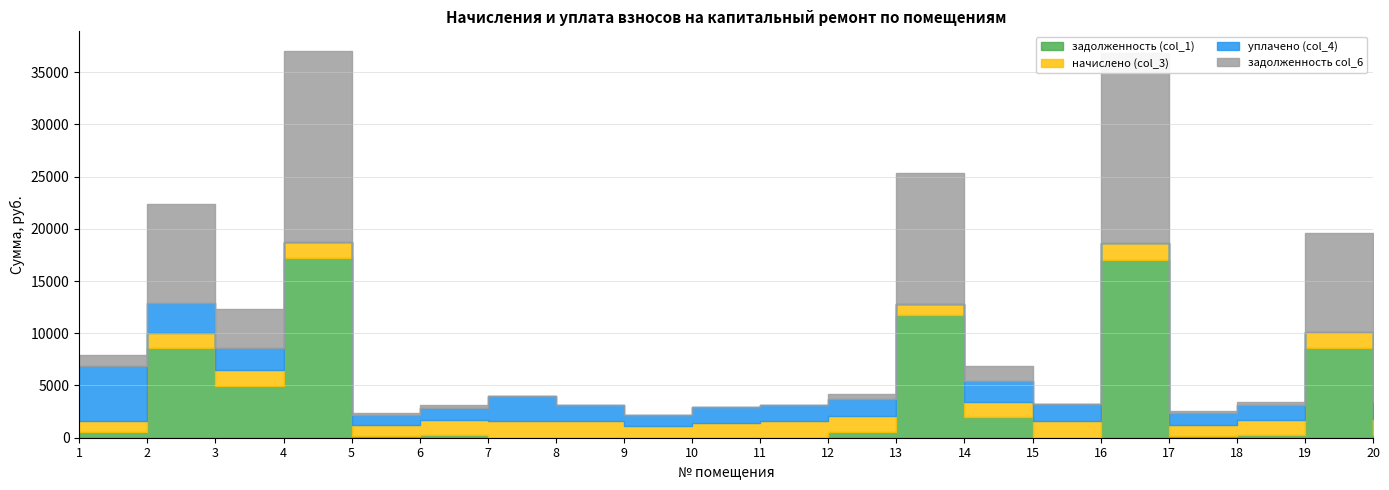

Rank the series by their maximum value, from lowest to highest.

начислено (col_3), уплачено (col_4), задолженность (col_1), задолженность col_6